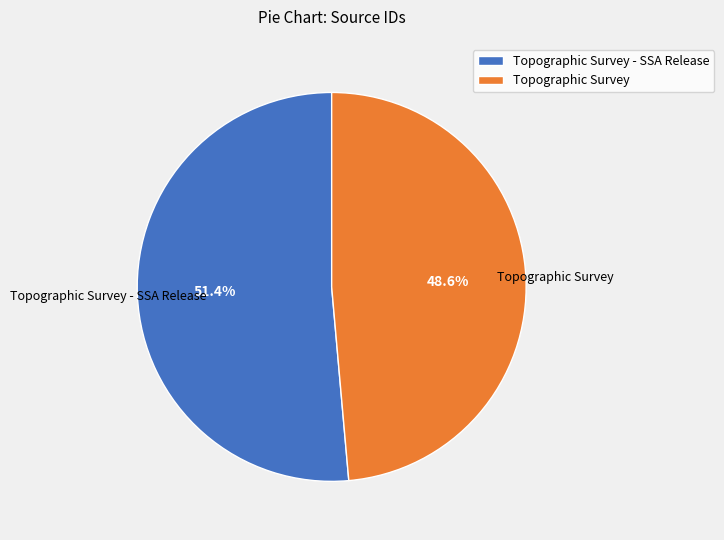

True or false: Topographic Survey - SSA Release accounts for 38% of the total.

False